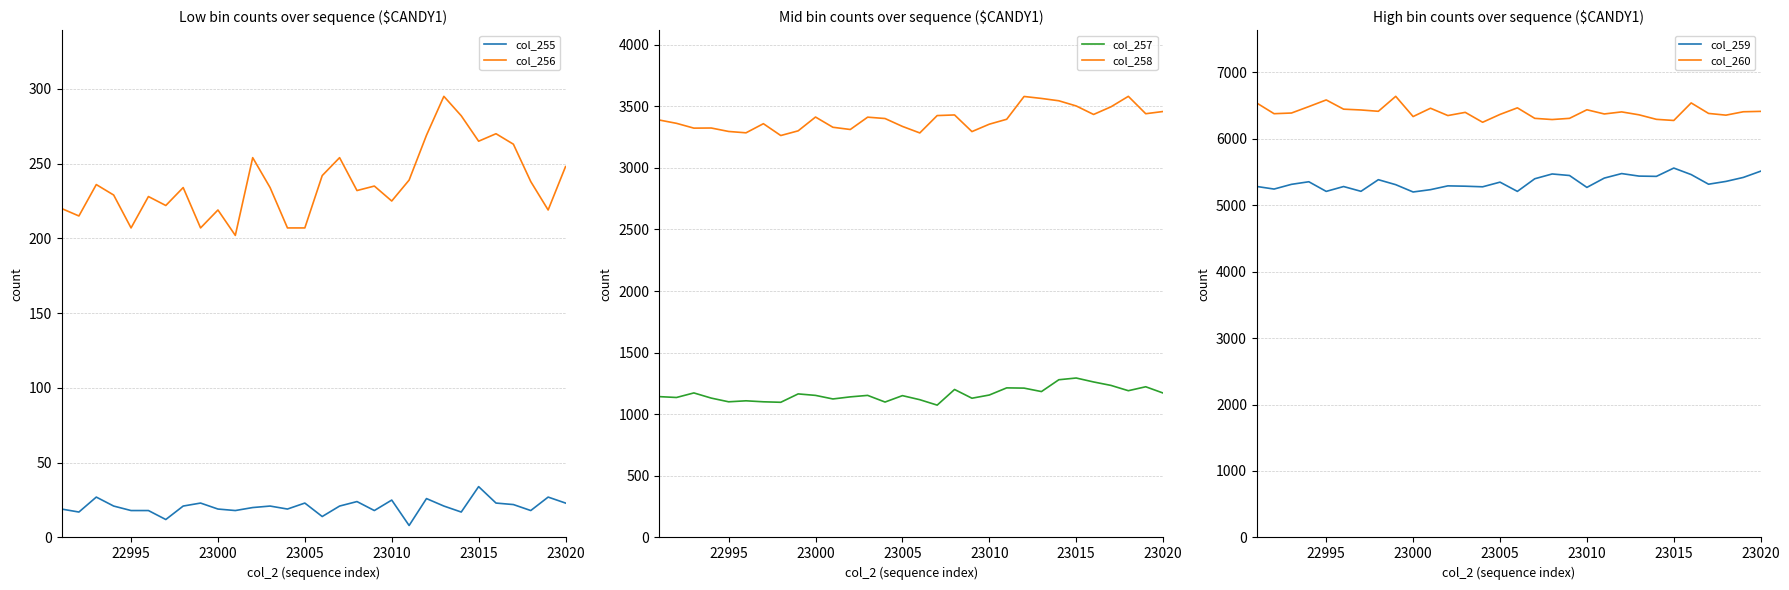

Is this an area chart (filled region under the line)?

No